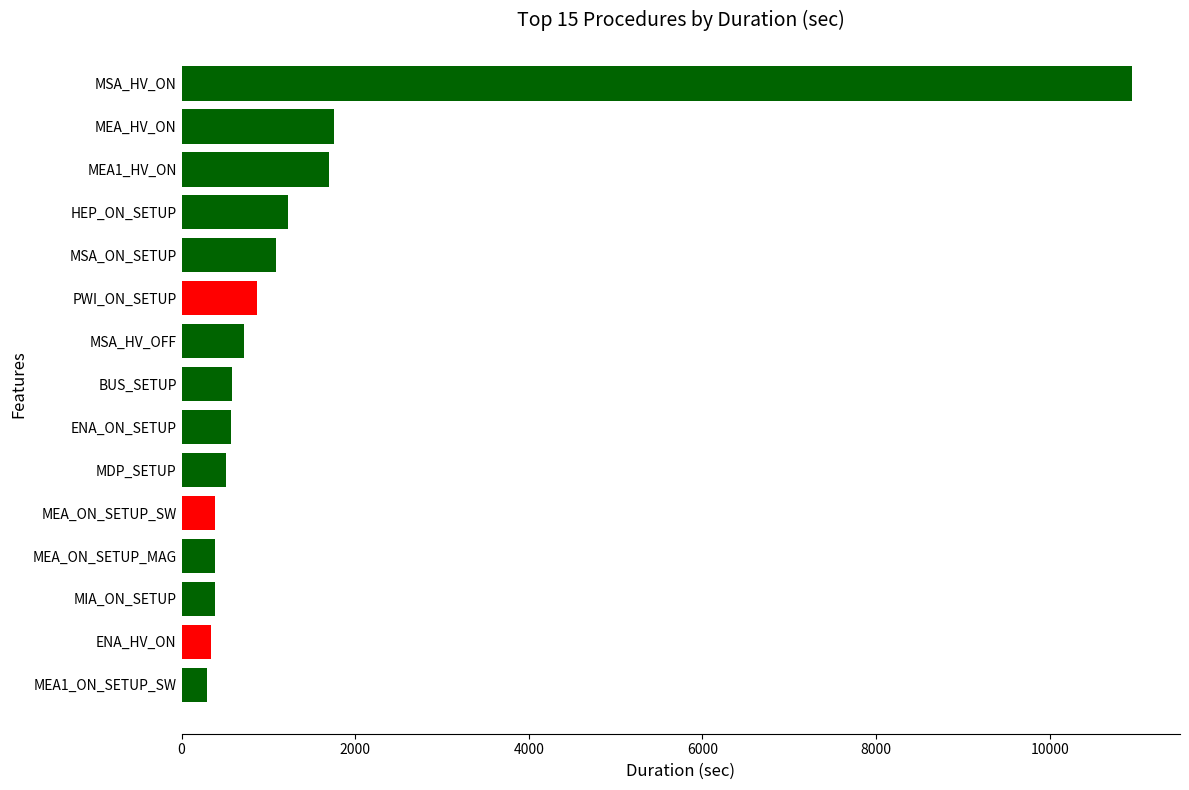

What is the greatest value displayed?

10954